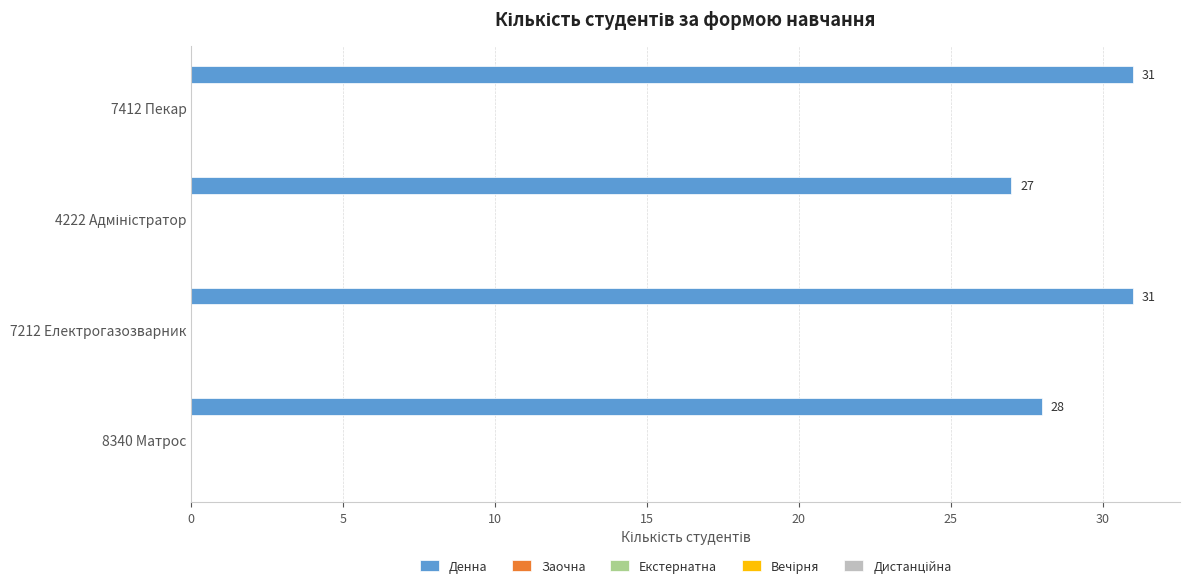

How many bars are there in total?

4